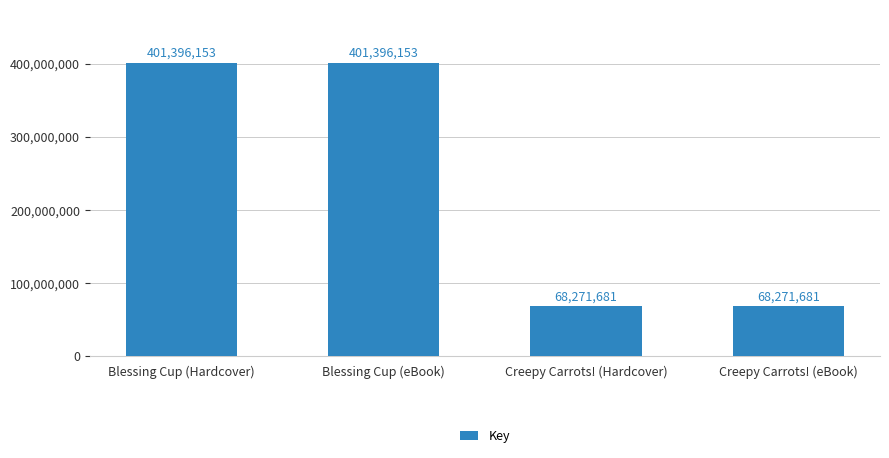

What position from the left is Creepy Carrots! (eBook)?

4